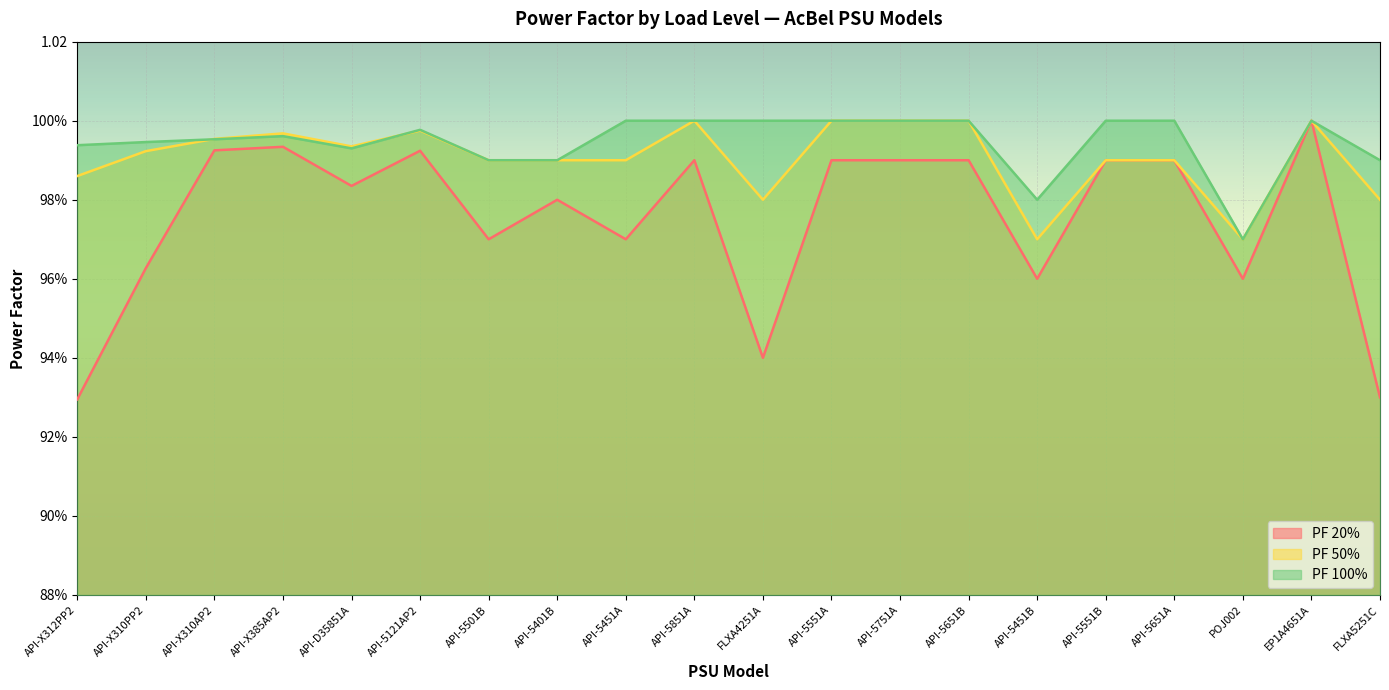

How many lines are shown in the chart?

3